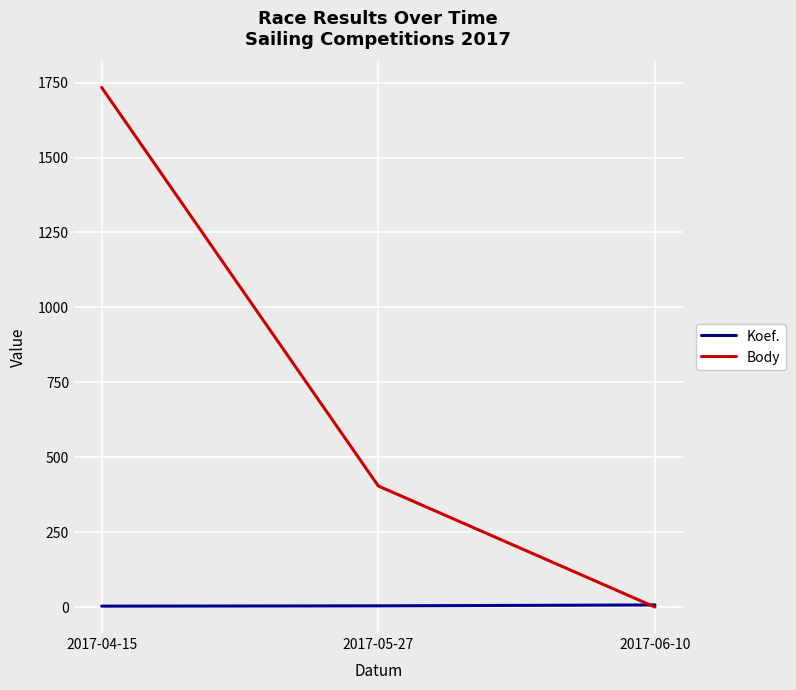

What is the highest value of the Body series?

1734